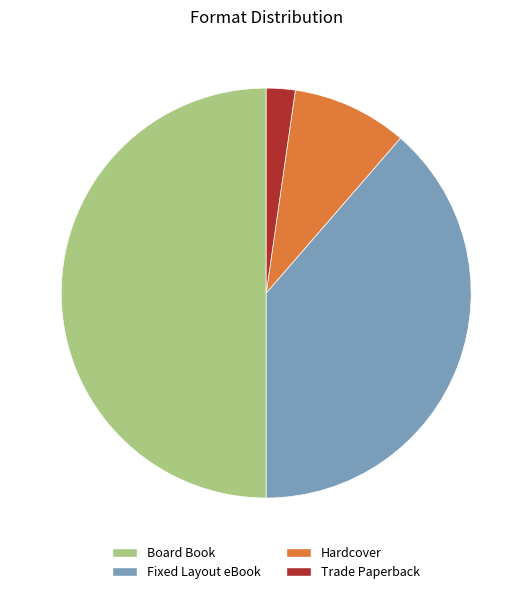

How many segments does this pie chart have?

4